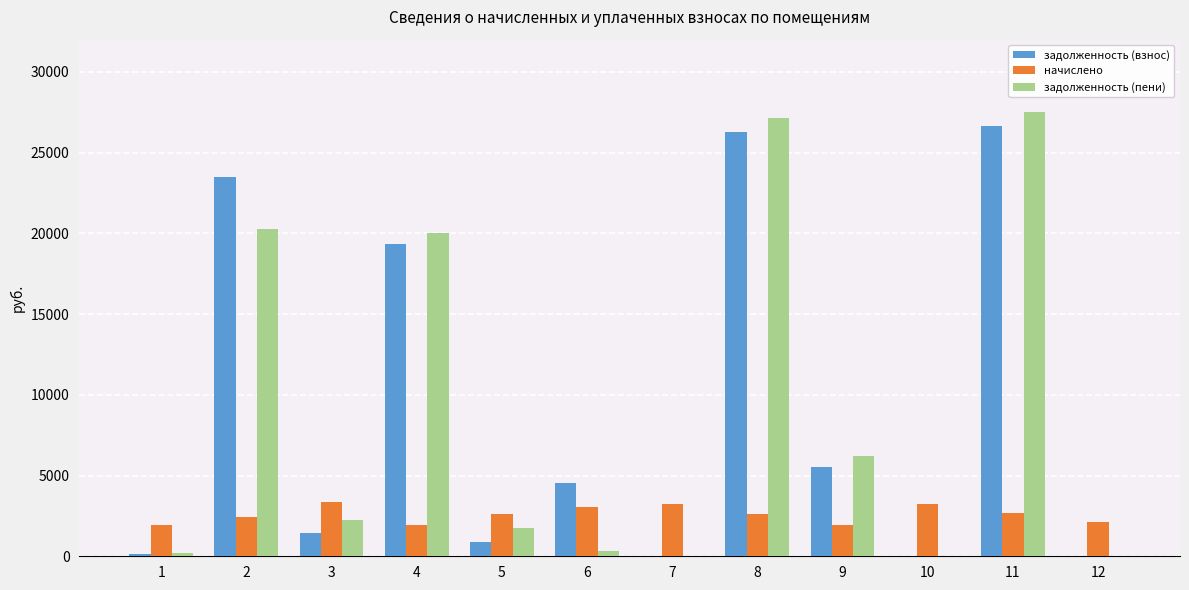

What is the spread (max minus min) of values at 12?

2125.9